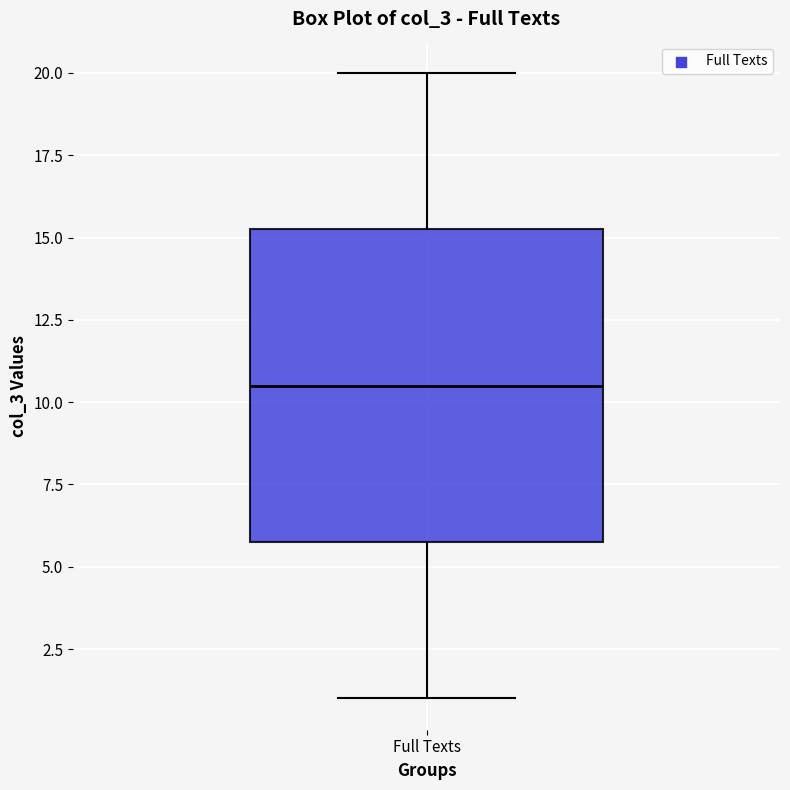

Transcribe this box plot: give where the median line is, the range the box spans, and where the two whiskers end, as read against the y-axis. The values are not printed on the chart, so give them approximately, as read against the axis.

median 10.5, box 6.0 to 15.5, whiskers 1.0 to 20.0